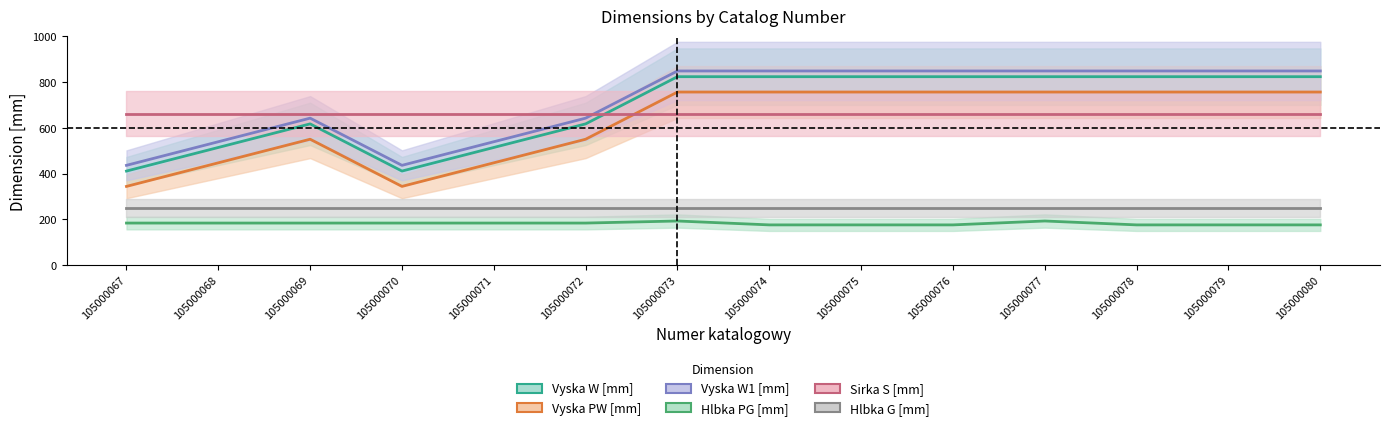

True or false: Vyska PW [mm] and Vyska W1 [mm] intersect in this chart.

False